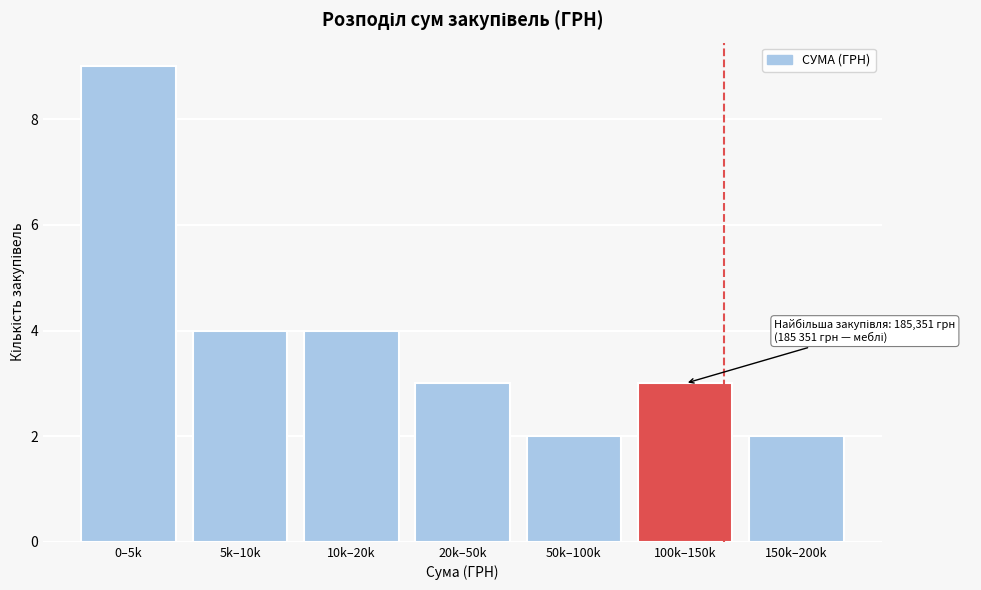

Reading left to right, extract all data points from this chart.

9	4	4	3	2	3	2